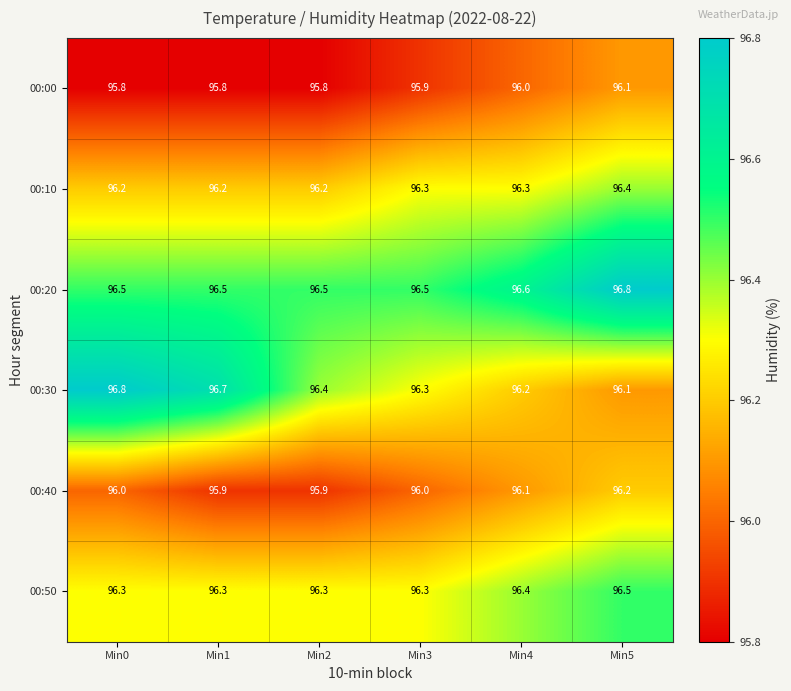

At which category is the sum across all series the highest?

Min5